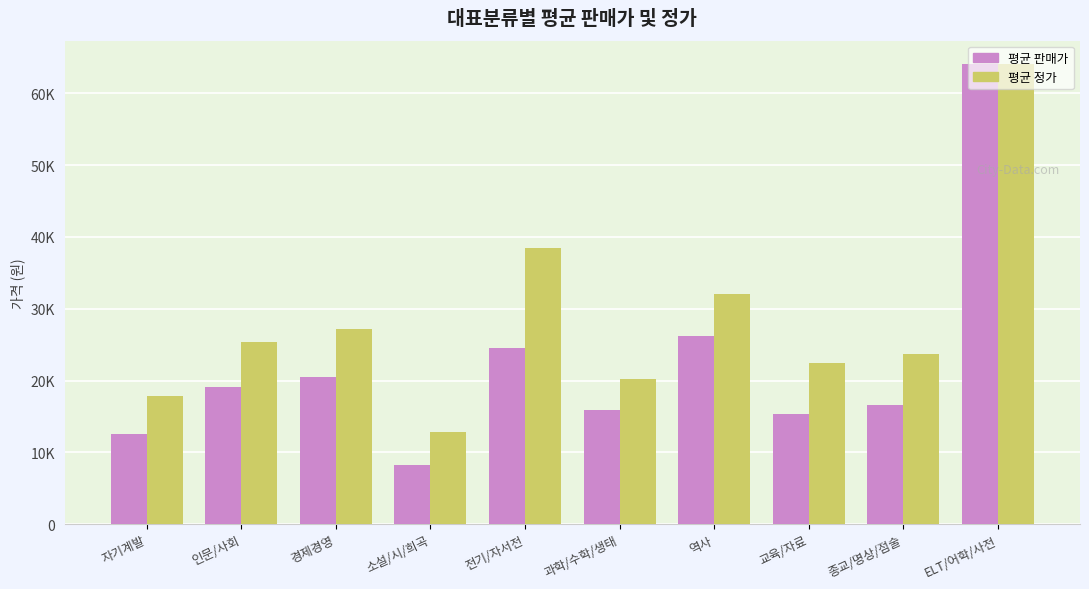

Does the chart contain any negative values?

No